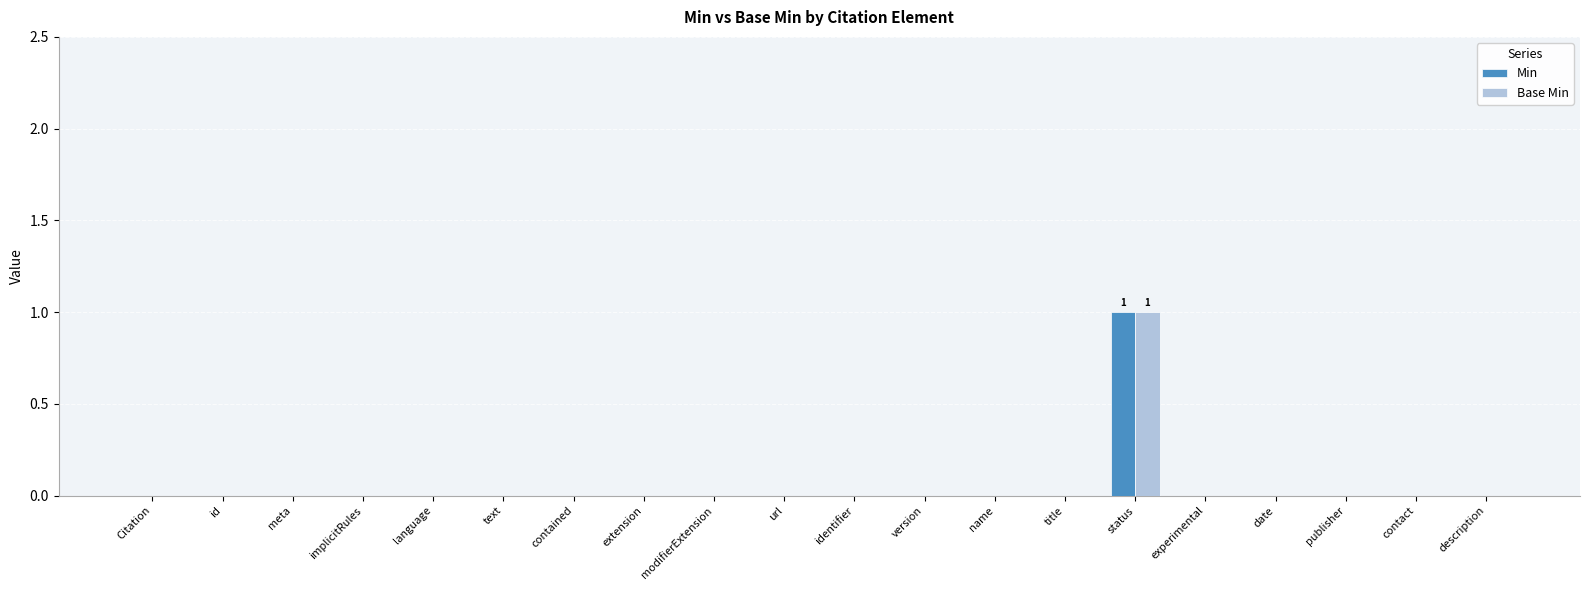

Are the bars horizontal?

No